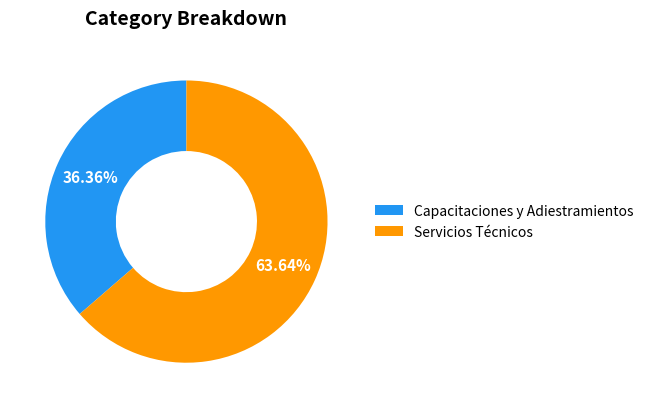

To the nearest percent, what is the average slice percentage?

50%